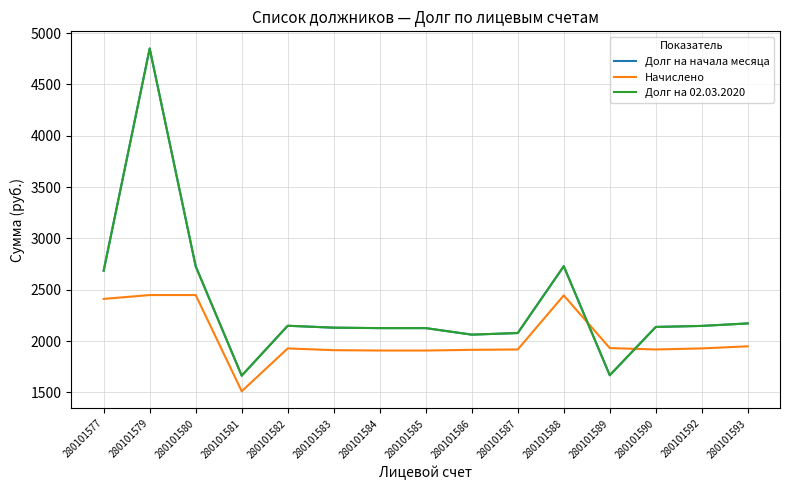

Reading left to right, what are all the values shown in this chart?

Долг на начала месяца: 280101577=2686.9	280101579=4850.8	280101580=2728.5	280101581=1663.4	280101582=2149.6	280101583=2131.0	280101584=2126.6	280101585=2126.6	280101586=2063.1	280101587=2078.7	280101588=2729.4	280101589=1667.5	280101590=2138.1	280101592=2148.1	280101593=2172.3
Начислено: 280101577=2411.1	280101579=2448.7	280101580=2448.7	280101581=1511.6	280101582=1928.9	280101583=1911.8	280101584=1908.4	280101585=1908.4	280101586=1915.2	280101587=1918.6	280101588=2445.3	280101589=1932.3	280101590=1918.6	280101592=1928.9	280101593=1949.4
Долг на 02.03.2020: 280101577=2686.9	280101579=4850.8	280101580=2728.5	280101581=1663.4	280101582=2149.6	280101583=2131.0	280101584=2126.6	280101585=2126.6	280101586=2063.1	280101587=2078.7	280101588=2729.4	280101589=1667.5	280101590=2138.1	280101592=2148.1	280101593=2172.3